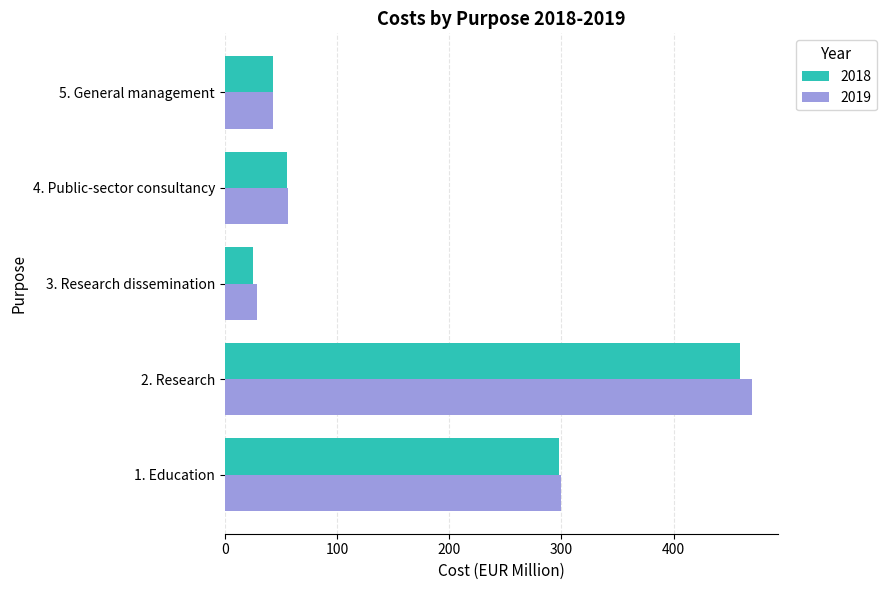

What is the total value across all series at 4. Public-sector consultancy?

112.0